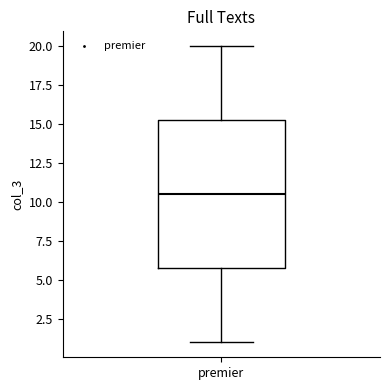

Read this box plot against the y-axis: the position of the median line, the range covered by the box, and the ends of both whiskers. The values are not printed on the chart, so give them approximately, as read against the axis.

median 10.5, box 6.0 to 15.5, whiskers 1.0 to 20.0